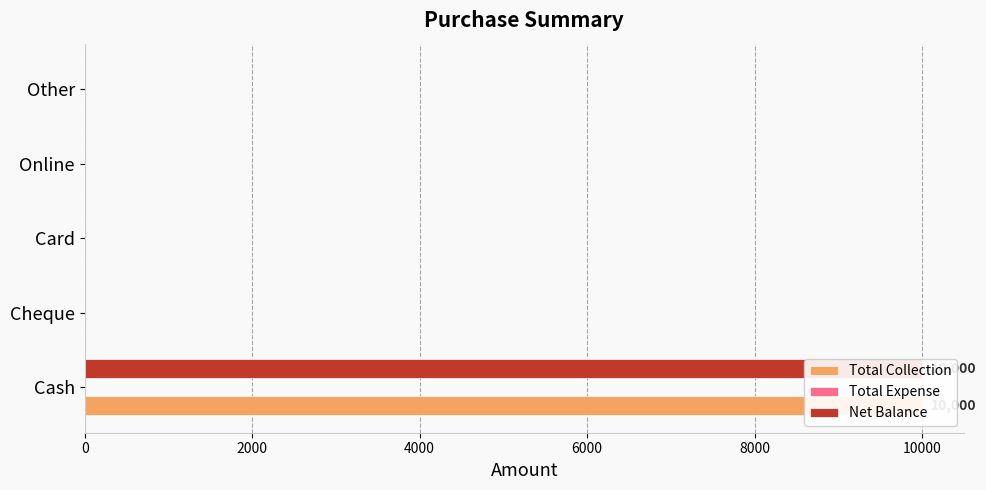

Reading left to right, what are all the values shown in this chart?

Total Collection: 10000.0	0.0	0.0	0.0	0.0
Total Expense: 0.2	0.2	0.2	0.2	0.2
Net Balance: 10000.0	0.0	0.0	0.0	0.0